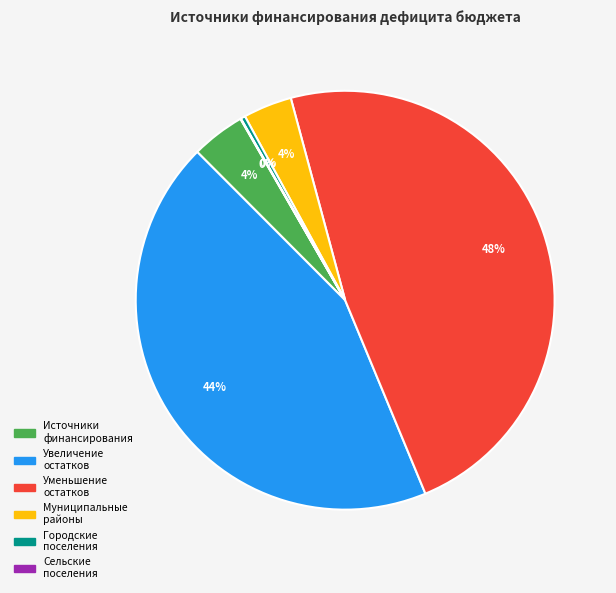

Is there any slice that represents more than half of the pie?

No